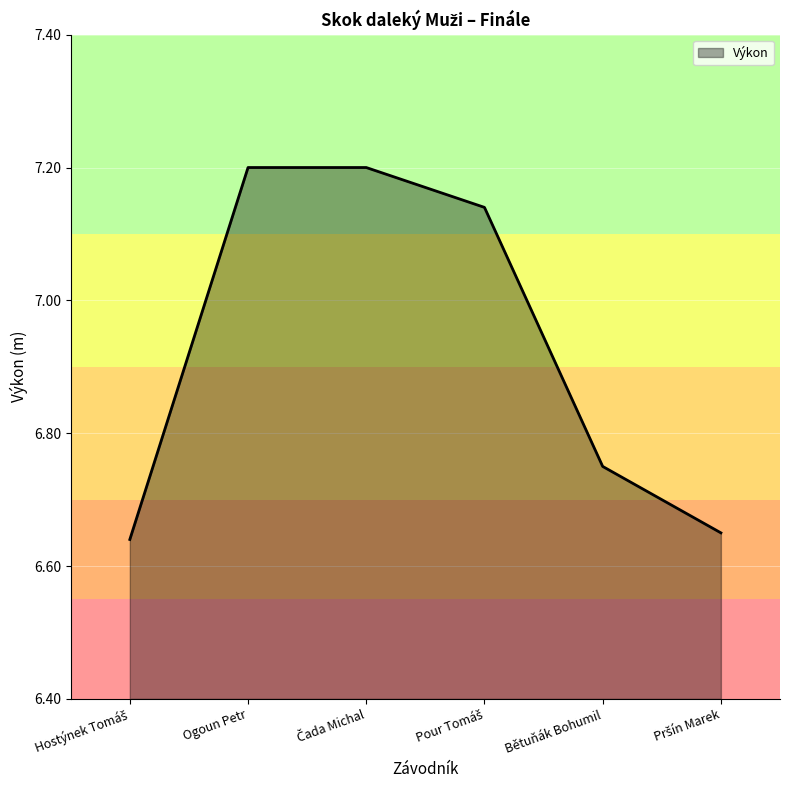

True or false: the data has more than 2 interior local peaks.

False